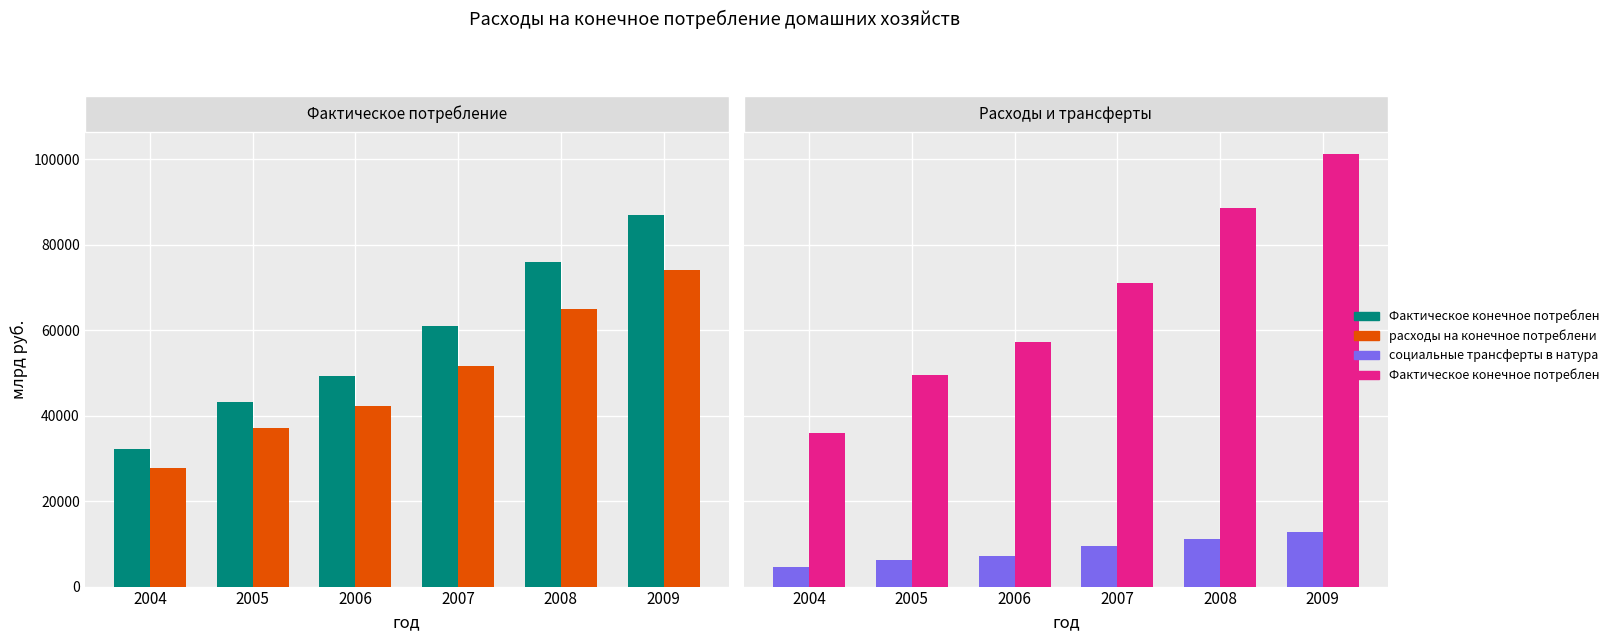

True or false: Фактическое конечное потребление домашних хозяйств has a value of 32209.0 at 2004.

True